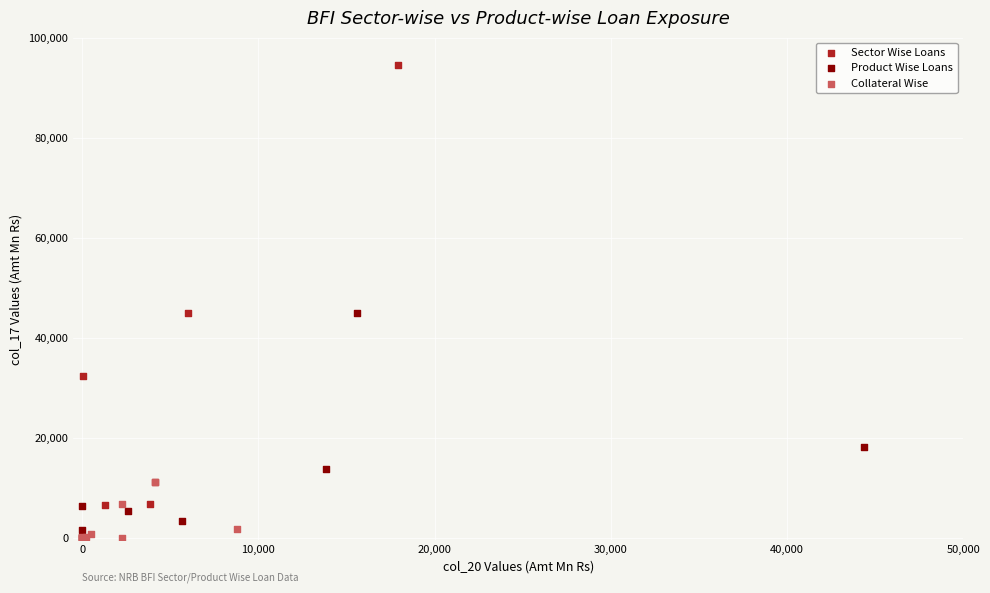

Which series reaches the maximum Y coordinate?

Sector Wise Loans